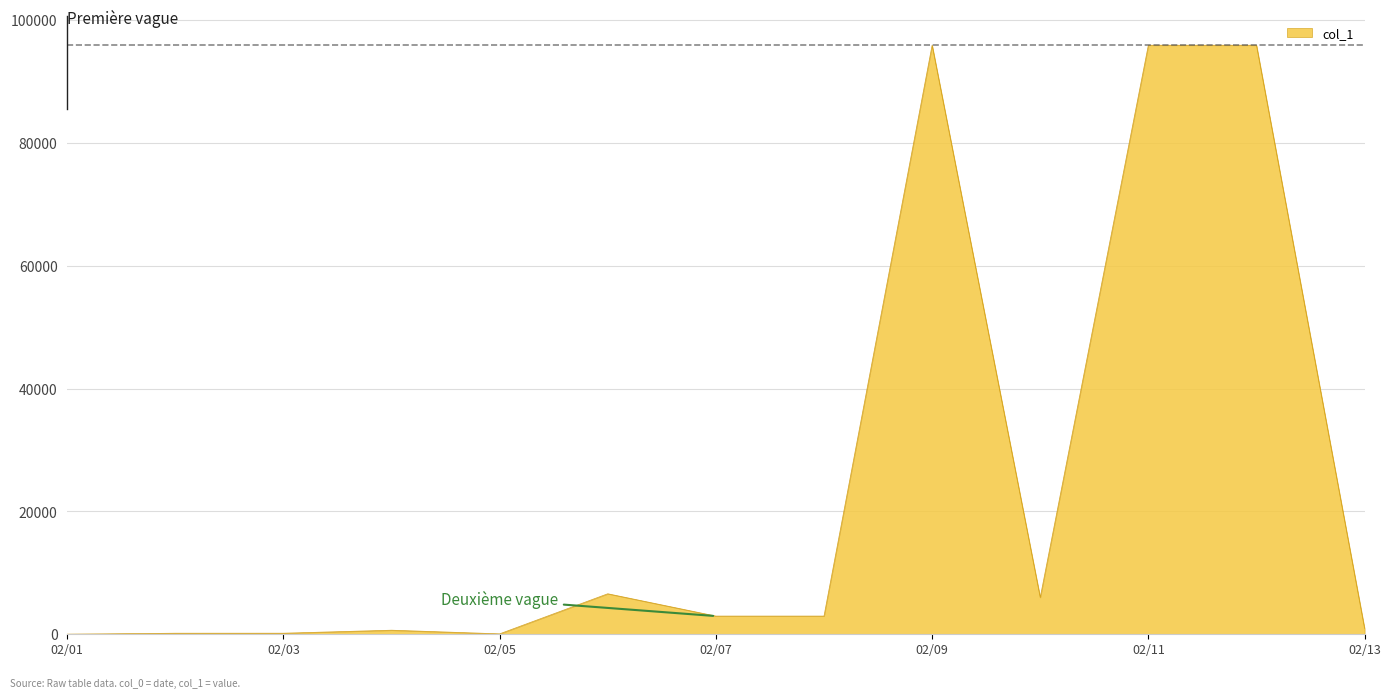

What is the difference between the maximum and minimum values?

95947